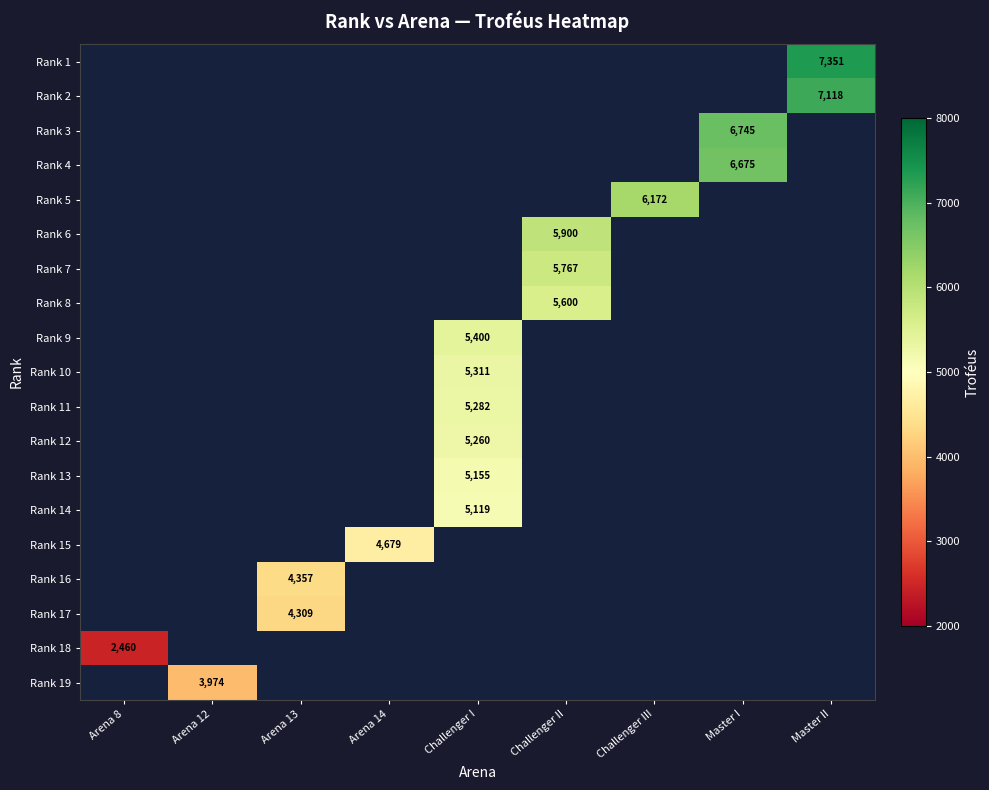

What is the maximum value shown in the chart?

7351.0